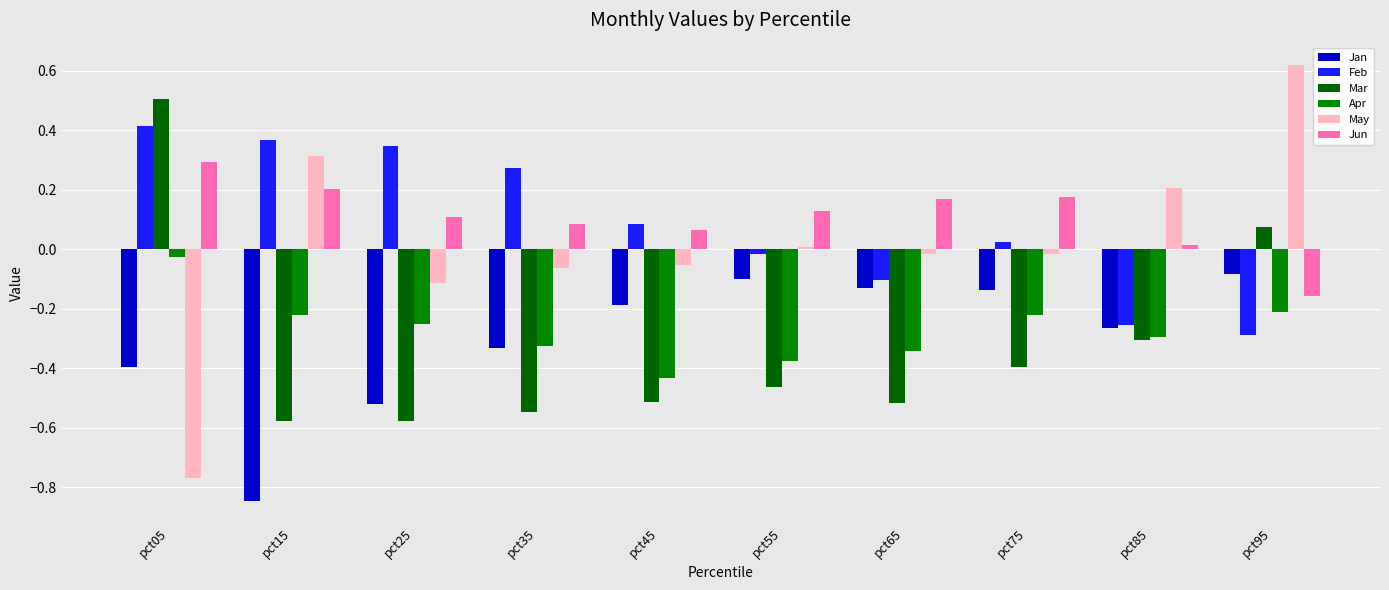

How many bars are there in total?

60